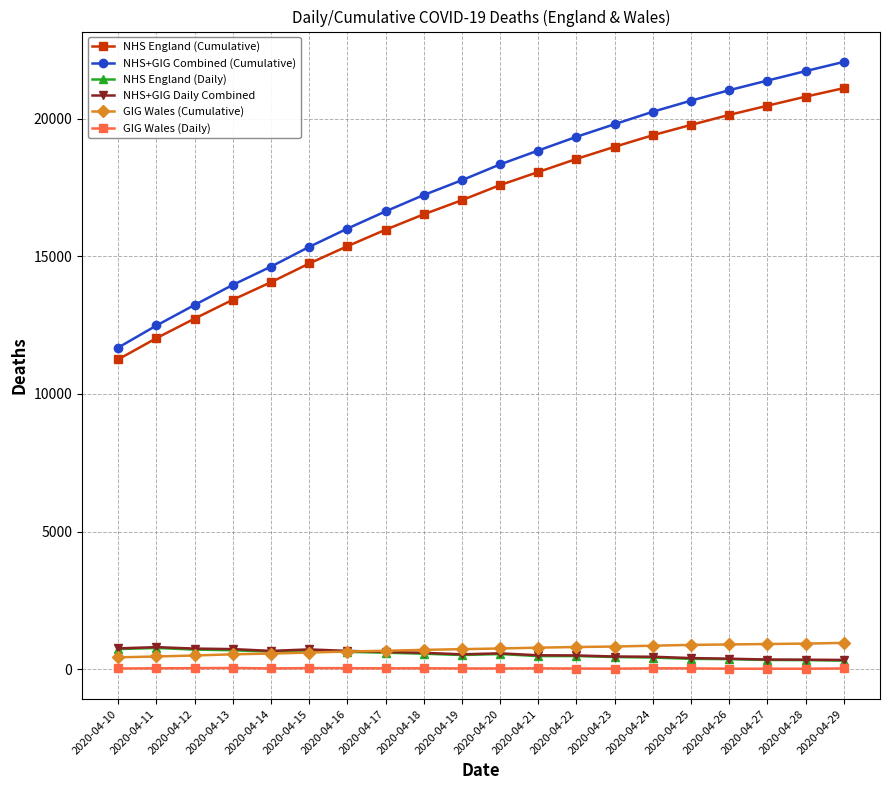

Which category has the lowest value in the NHS England (Cumulative) series?

2020-04-10